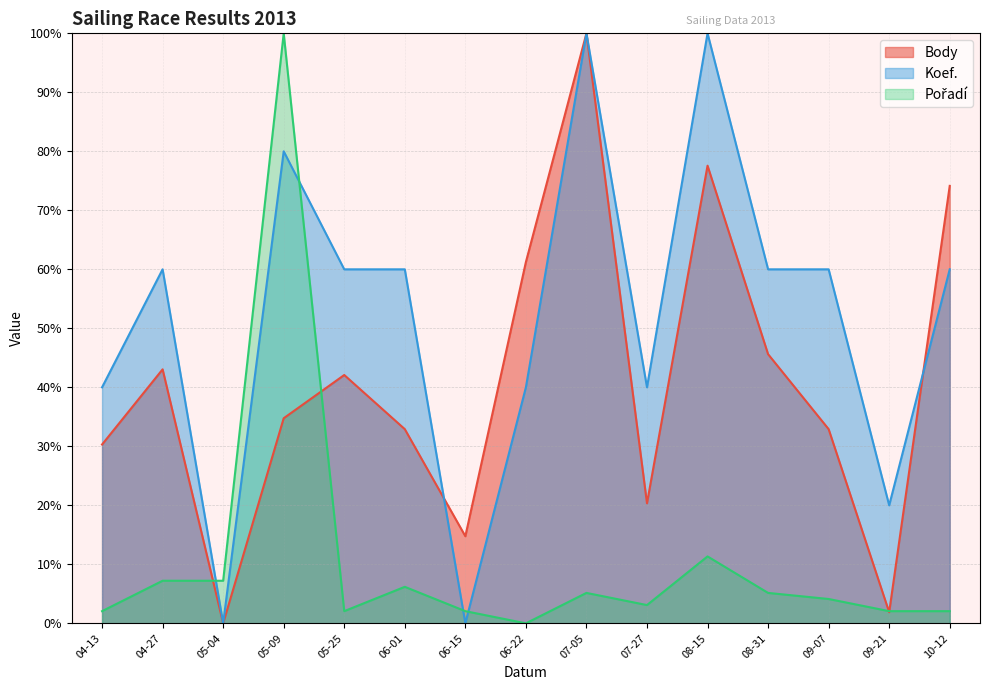

Reading left to right, extract all data points from this chart.

Body: 30.3	43.0	0.0	34.8	42.1	32.9	14.8	61.2	100.0	20.3	77.6	45.6	32.9	1.9	74.1
Koef.: 40.0	60.0	0.0	80.0	60.0	60.0	0.0	40.0	100.0	40.0	100.0	60.0	60.0	20.0	60.0
Pořadí: 2.1	7.2	7.2	100.0	2.1	6.2	2.1	0.0	5.2	3.1	11.3	5.2	4.1	2.1	2.1